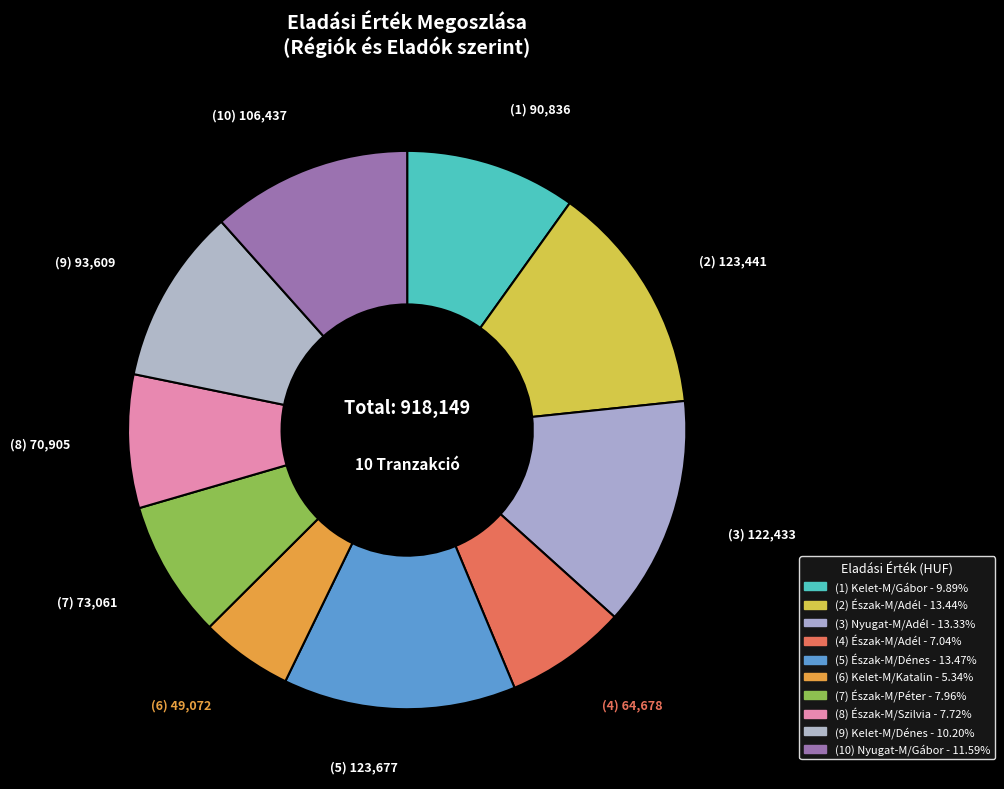

Rank the categories by value from highest to lowest.

Észak-M/Dénes, Észak-M/Adél, Nyugat-M/Adél, Nyugat-M/Gábor, Kelet-M/Dénes, Kelet-M/Gábor, Észak-M/Péter, Észak-M/Szilvia, Észak-M/Adél, Kelet-M/Katalin